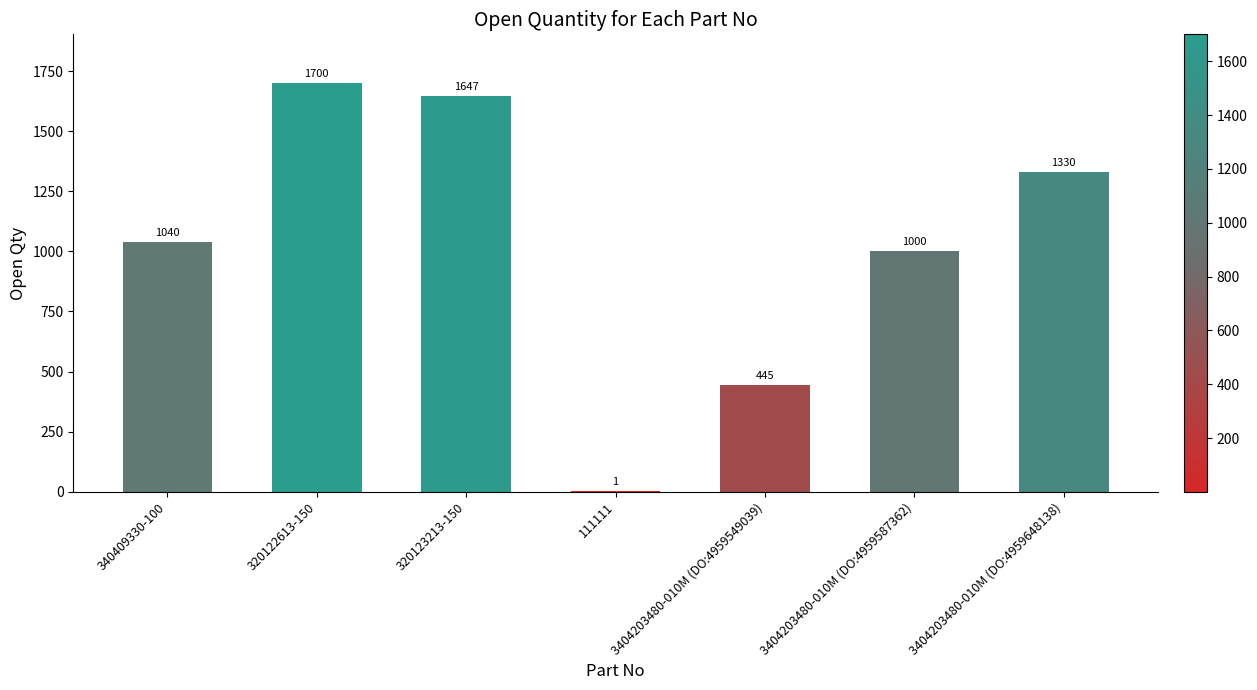

Are the bars grouped side by side (vs. stacked)?

No